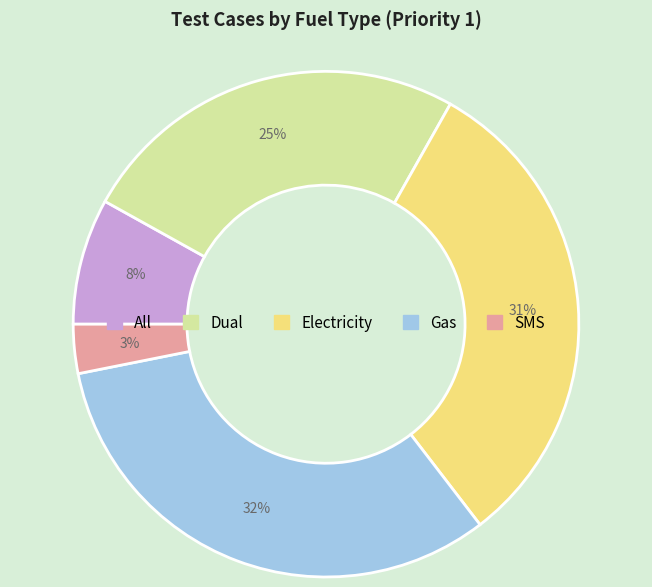

Which category has the biggest portion of the pie?

Gas